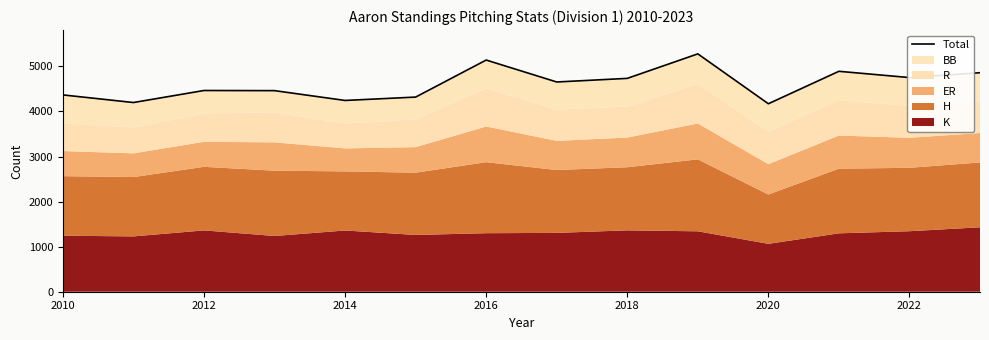

Count the number of values greater than 4655.

6